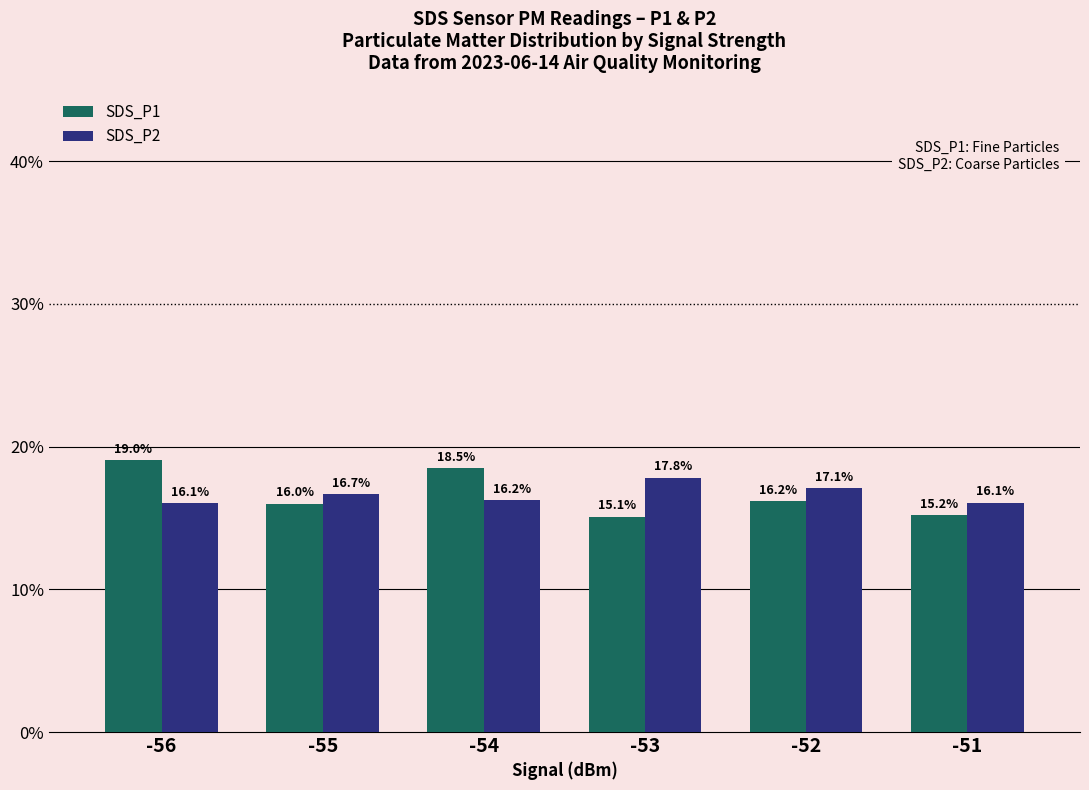

Rank the categories by SDS_P1 value from lowest to highest.

-53, -51, -55, -52, -54, -56